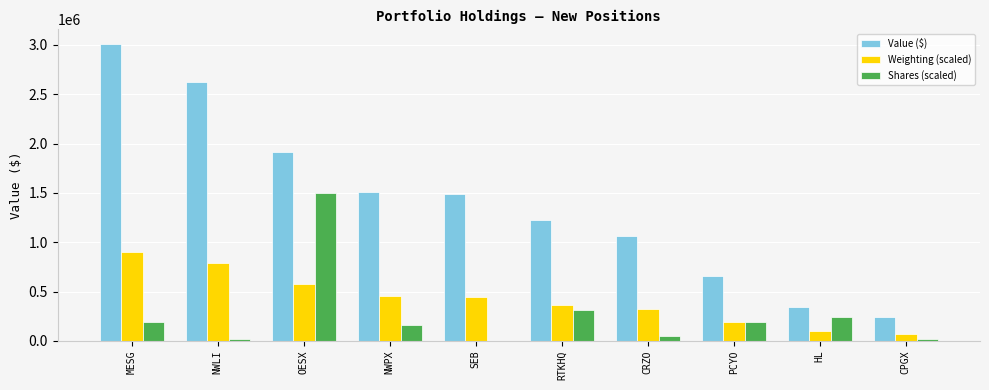

What are all the series names shown in the legend?

Value ($), Weighting (scaled), Shares (scaled)